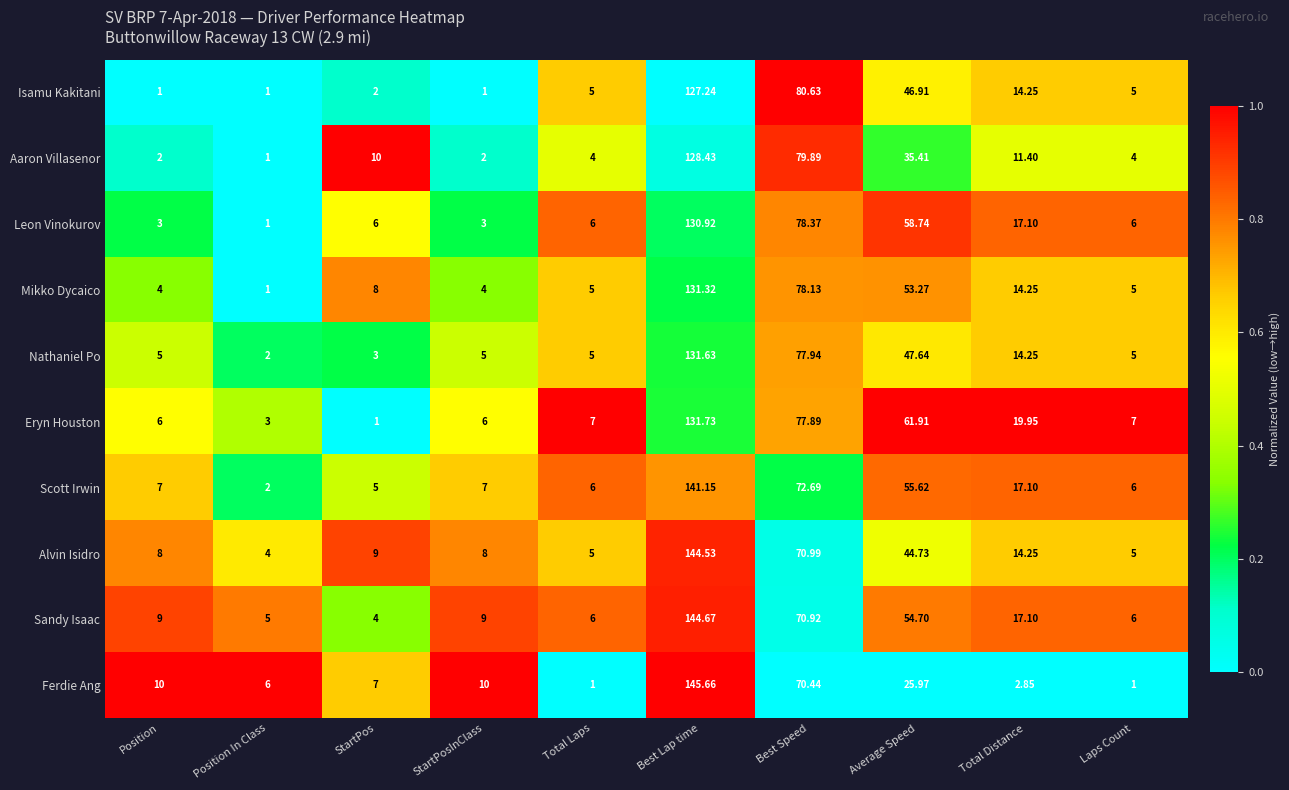

Rank the series by their maximum value, from lowest to highest.

Isamu Kakitani, Aaron Villasenor, Leon Vinokurov, Mikko Dycaico, Nathaniel Po, Eryn Houston, Scott Irwin, Alvin Isidro, Sandy Isaac, Ferdie Ang